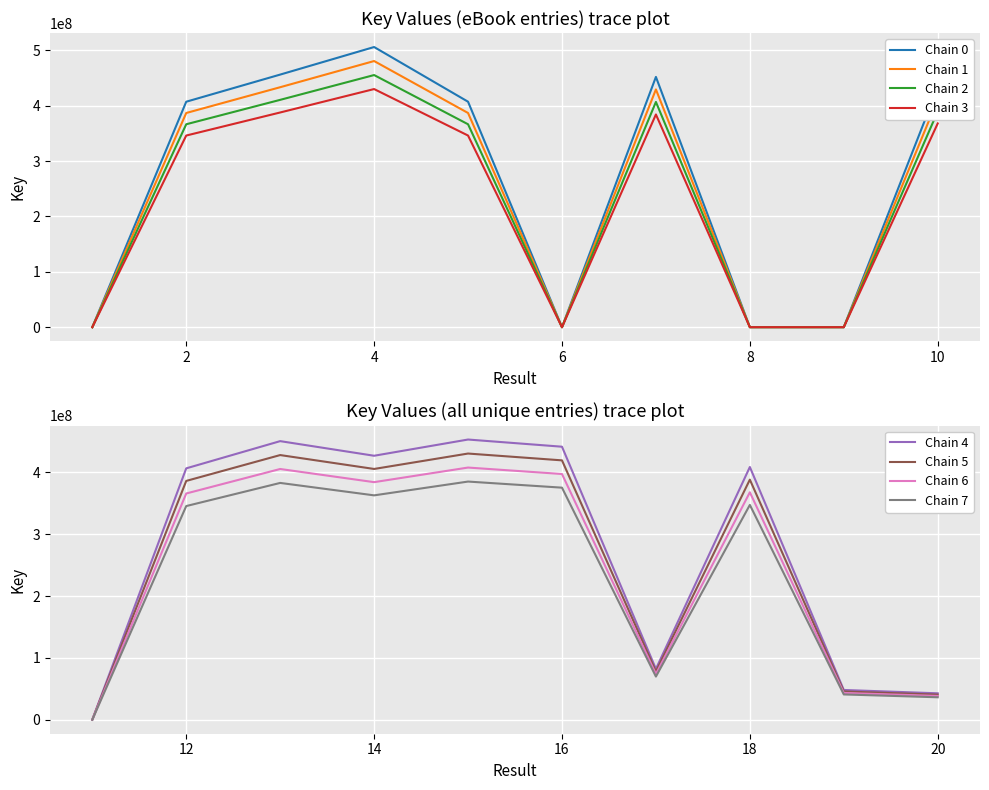

The value of Result 1 at 8 is 5. True or false?

False